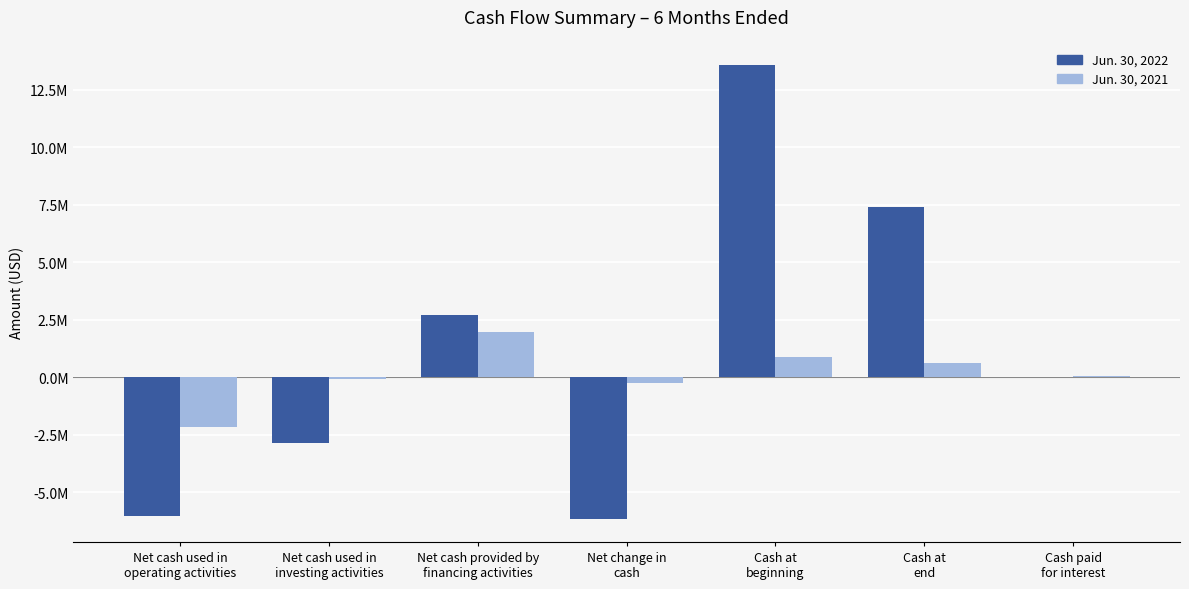

List the labels in order of Jun. 30, 2022 value, smallest first.

Net change in
cash, Net cash used in
operating activities, Net cash used in
investing activities, Cash paid
for interest, Net cash provided by
financing activities, Cash at
end, Cash at
beginning